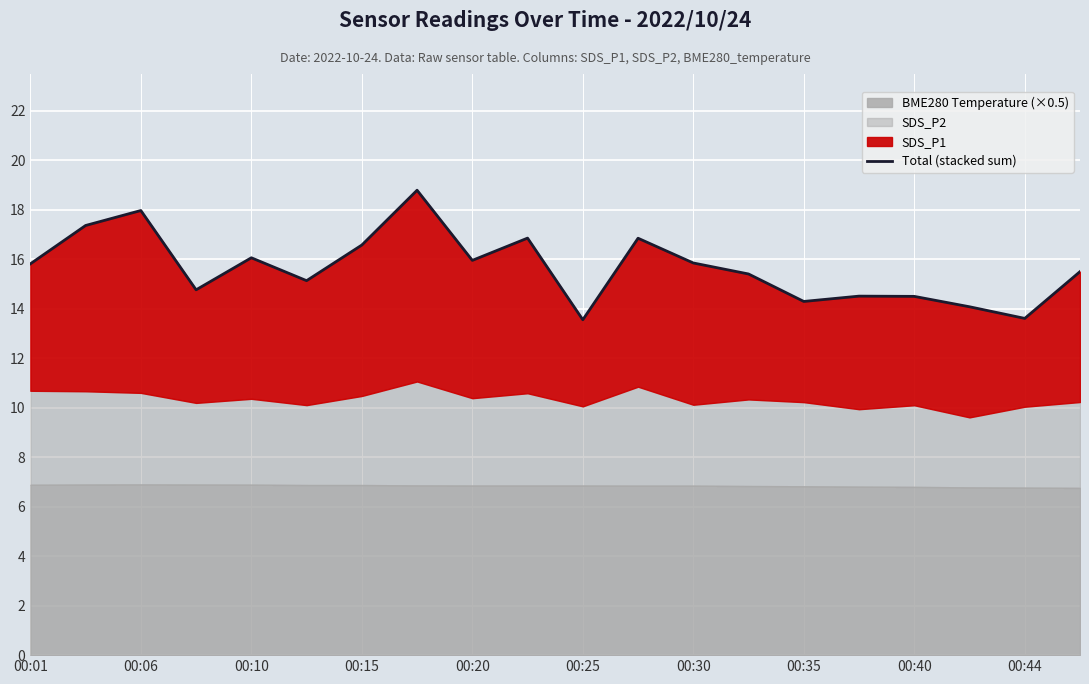

How many data points are above 15?

13